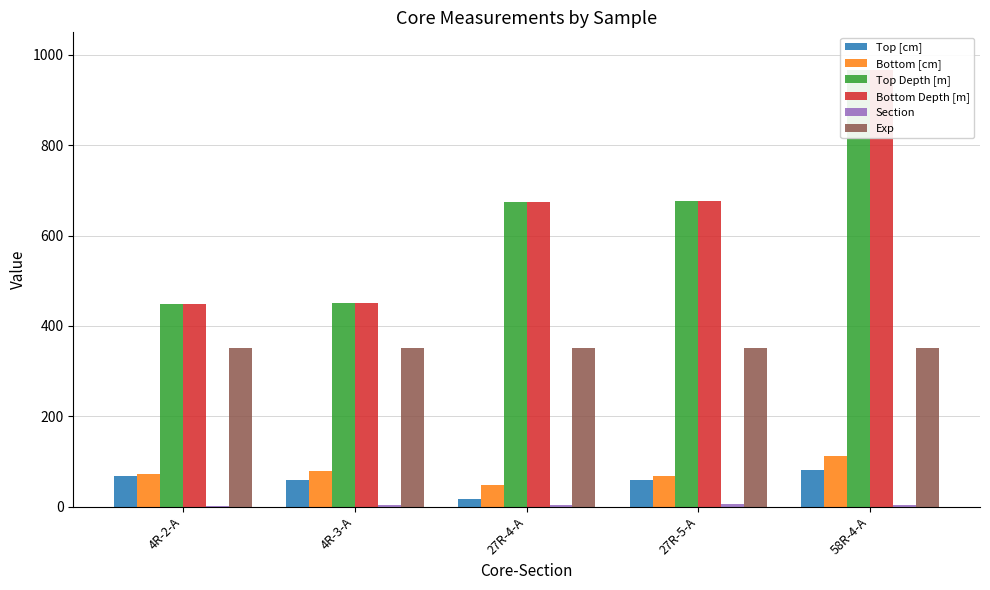

How many bars are there in each group?

6